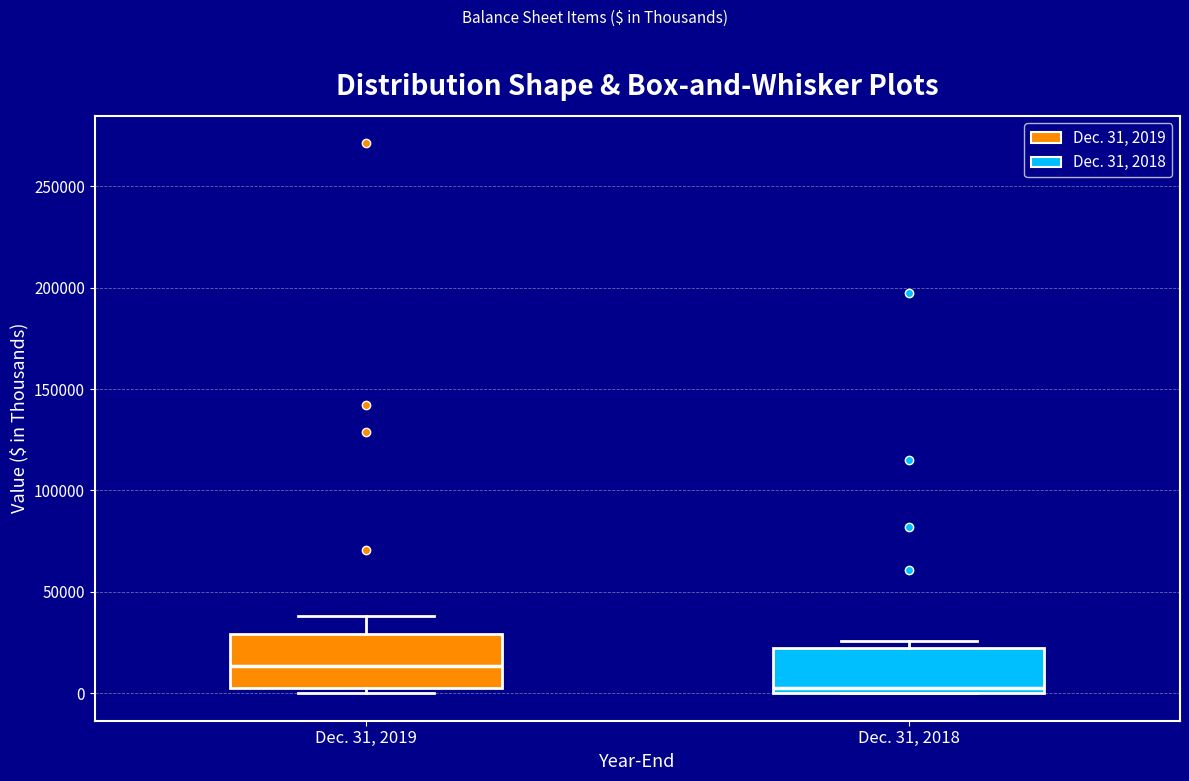

Where does the median line of the box for Dec. 31, 2018 sit on the y-axis? The values are not printed on the chart, so give them approximately, as read against the axis.

5000